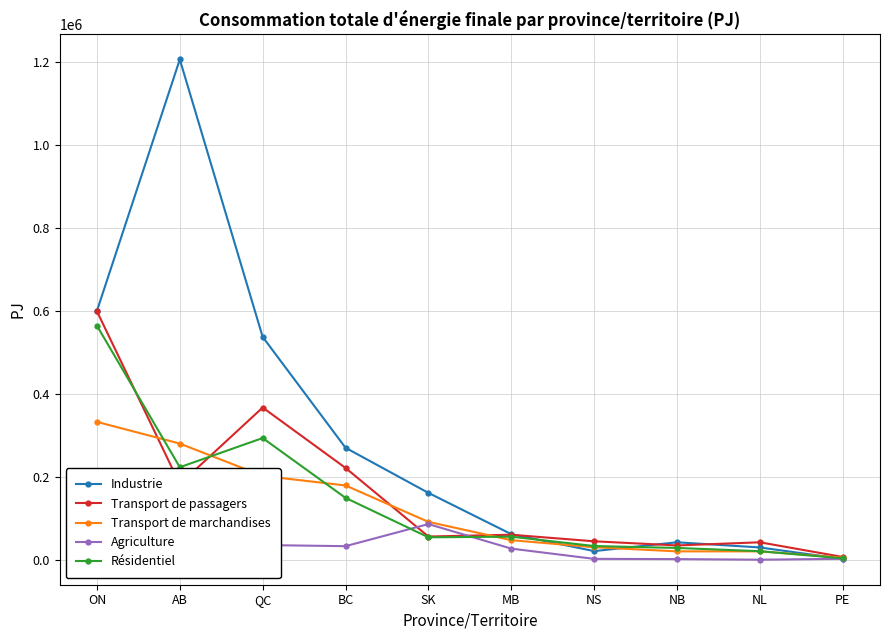

What is the greatest value displayed?

1206433